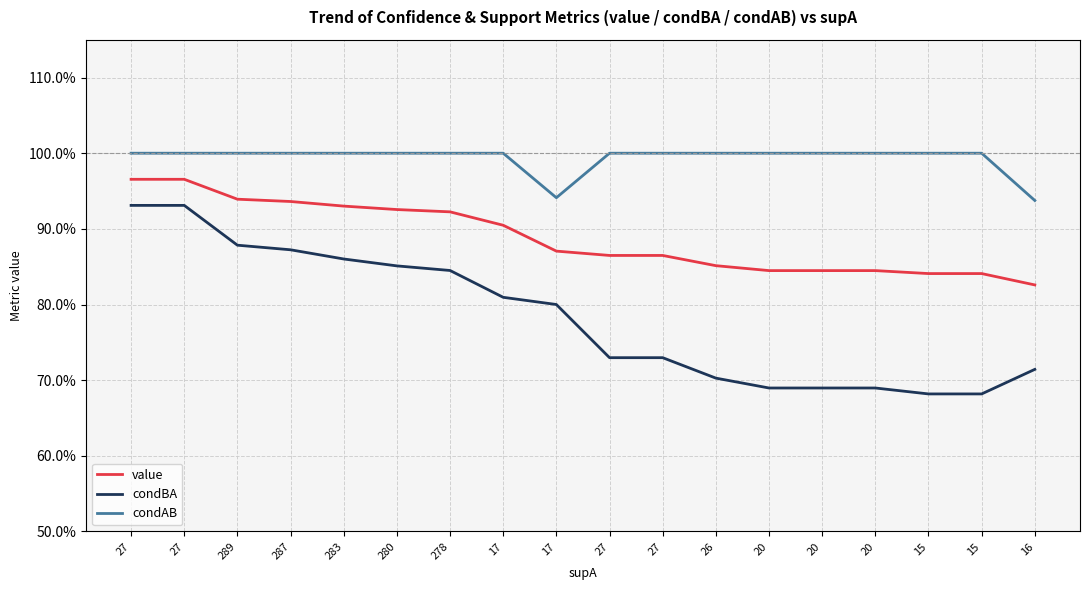

Where is condAB nearest to the value 0?

16